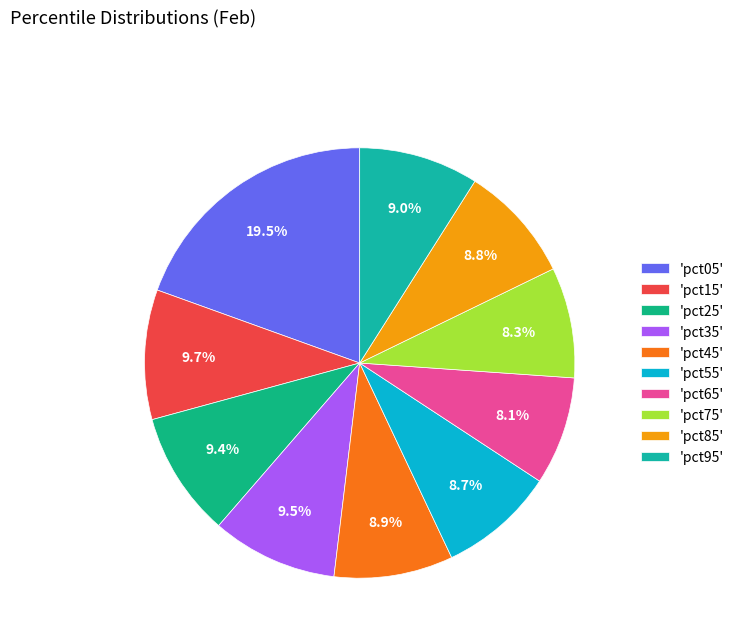

Rank the categories by value from lowest to highest.

pct65, pct75, pct55, pct85, pct45, pct95, pct25, pct35, pct15, pct05